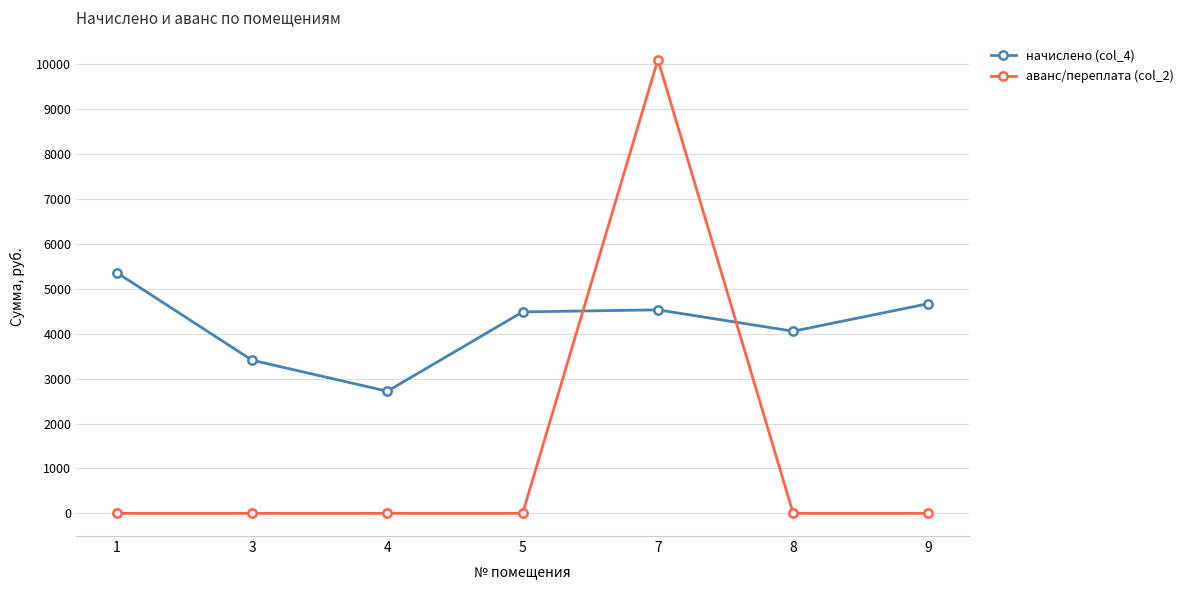

The value of аванс/переплата (col_2) at 4 is 0.0. True or false?

True